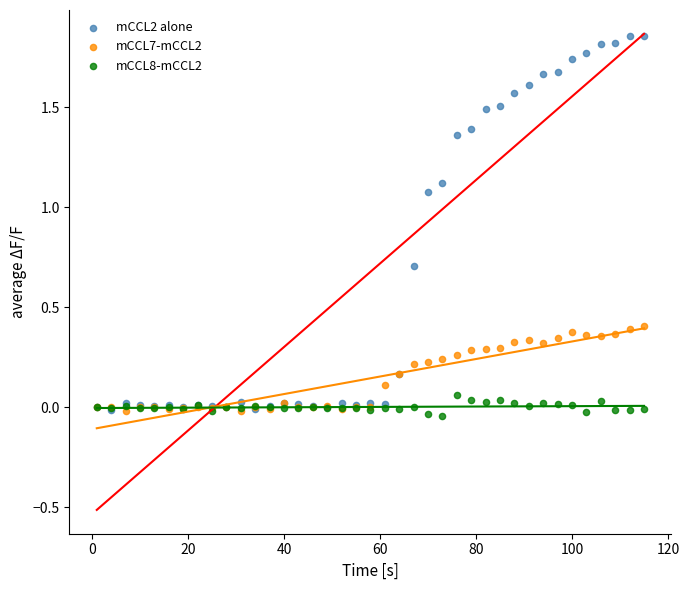

Which series reaches the minimum Y coordinate?

mCCL8-mCCL2